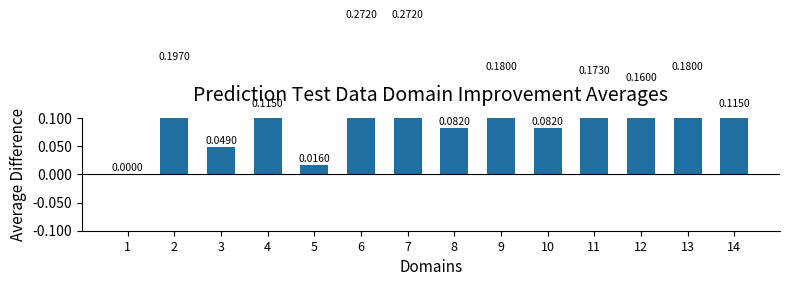

What is the greatest value displayed?

0.3